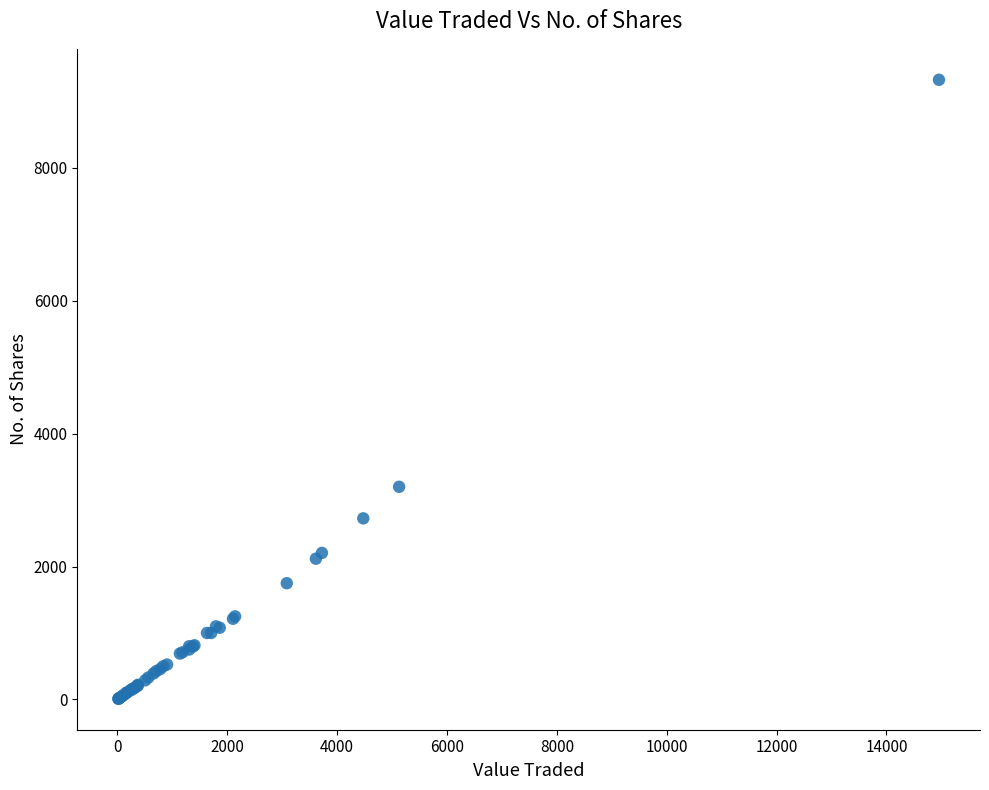

What Y value in the scatter plot is closest to 4667?

3200